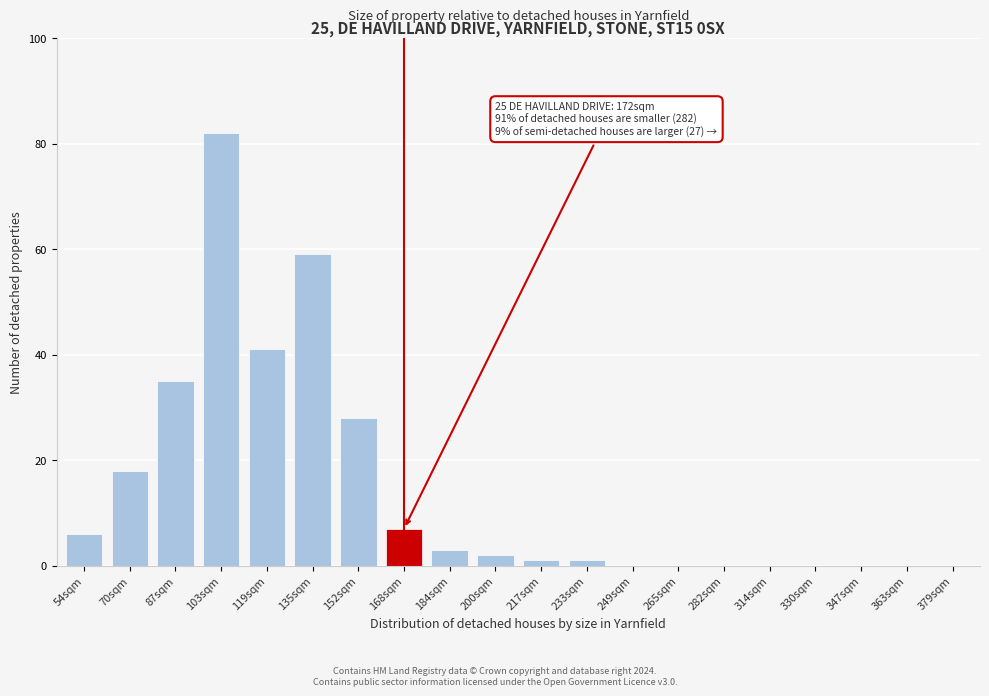

Reading right to left, extract all data points from this chart.

379sqm=0	363sqm=0	347sqm=0	330sqm=0	314sqm=0	282sqm=0	265sqm=0	249sqm=0	233sqm=1	217sqm=1	200sqm=2	184sqm=3	168sqm=7	152sqm=28	135sqm=59	119sqm=41	103sqm=82	87sqm=35	70sqm=18	54sqm=6